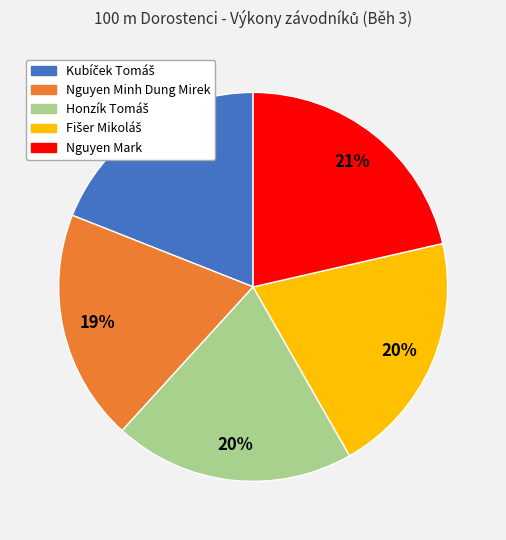

To the nearest percent, what portion does Nguyen Minh Dung Mirek represent?

19%